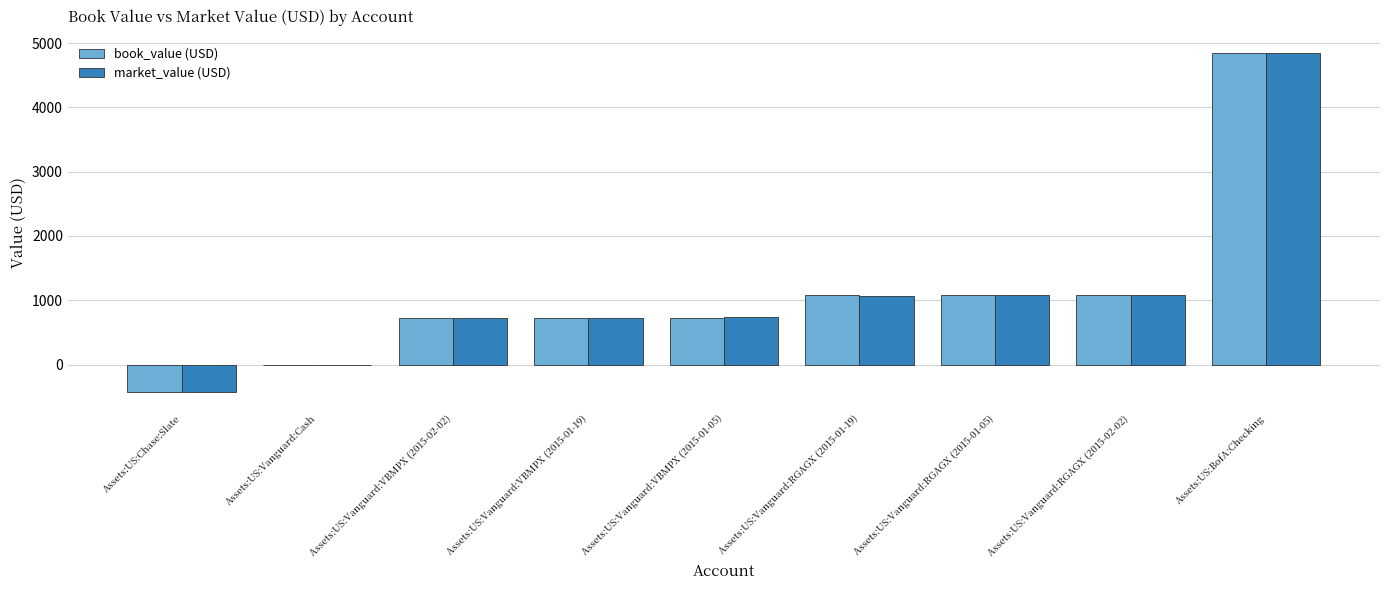

How many groups of bars are there?

9